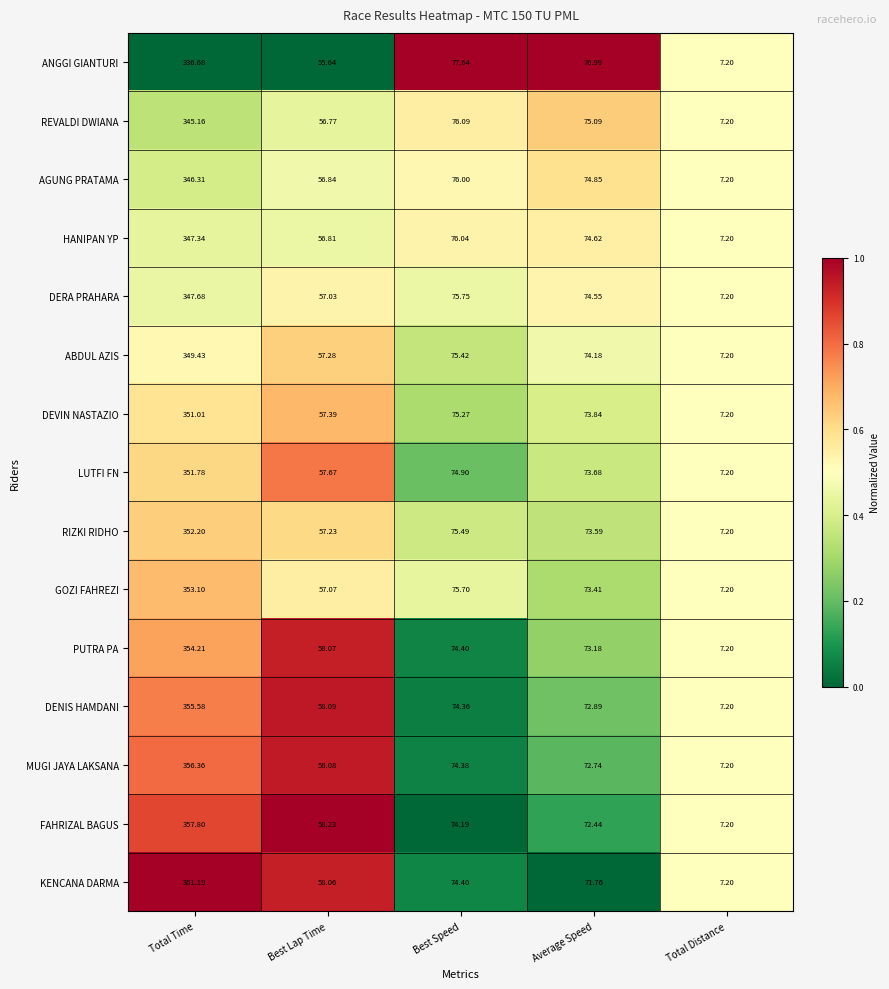

Which label corresponds to the largest value in the chart?

Total Time